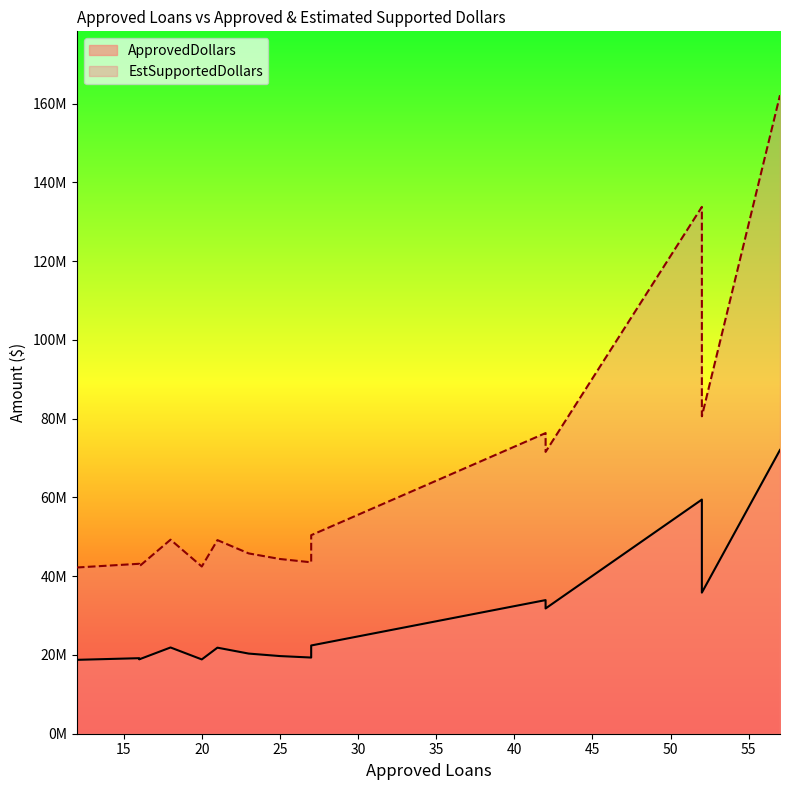

How many values in the EstSupportedDollars series are below 49162500?

7